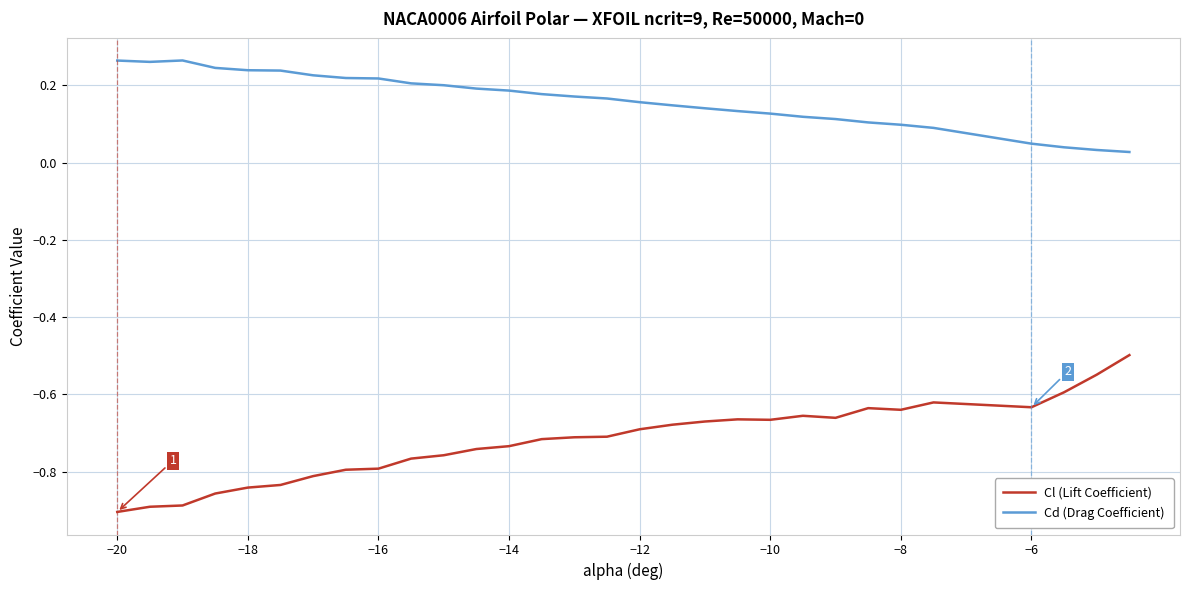

True or false: Cl (Lift Coefficient) and Cd (Drag Coefficient) intersect in this chart.

False